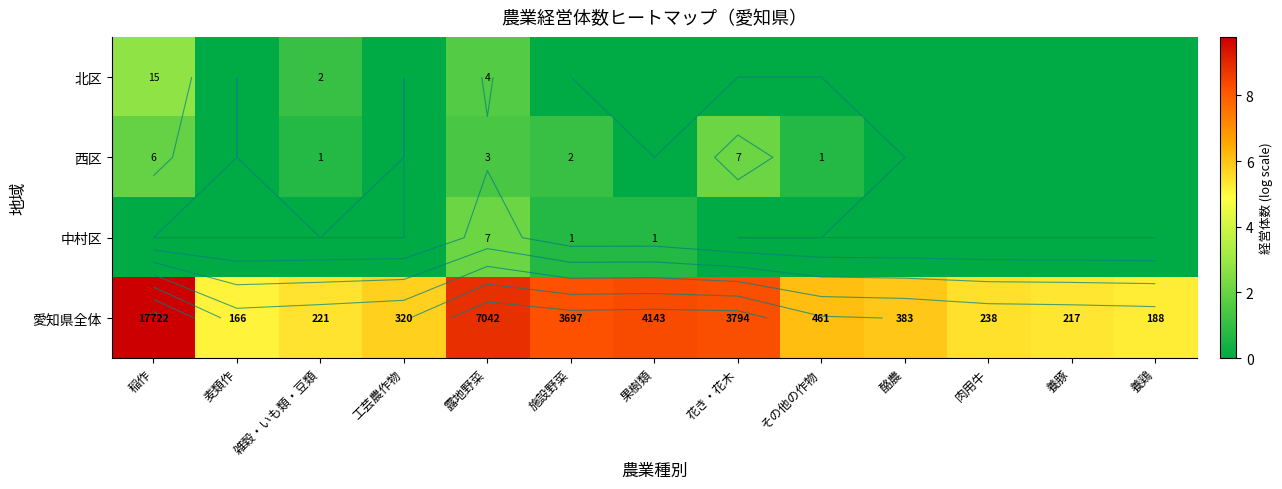

How many positive values does the 西区 series have?

6